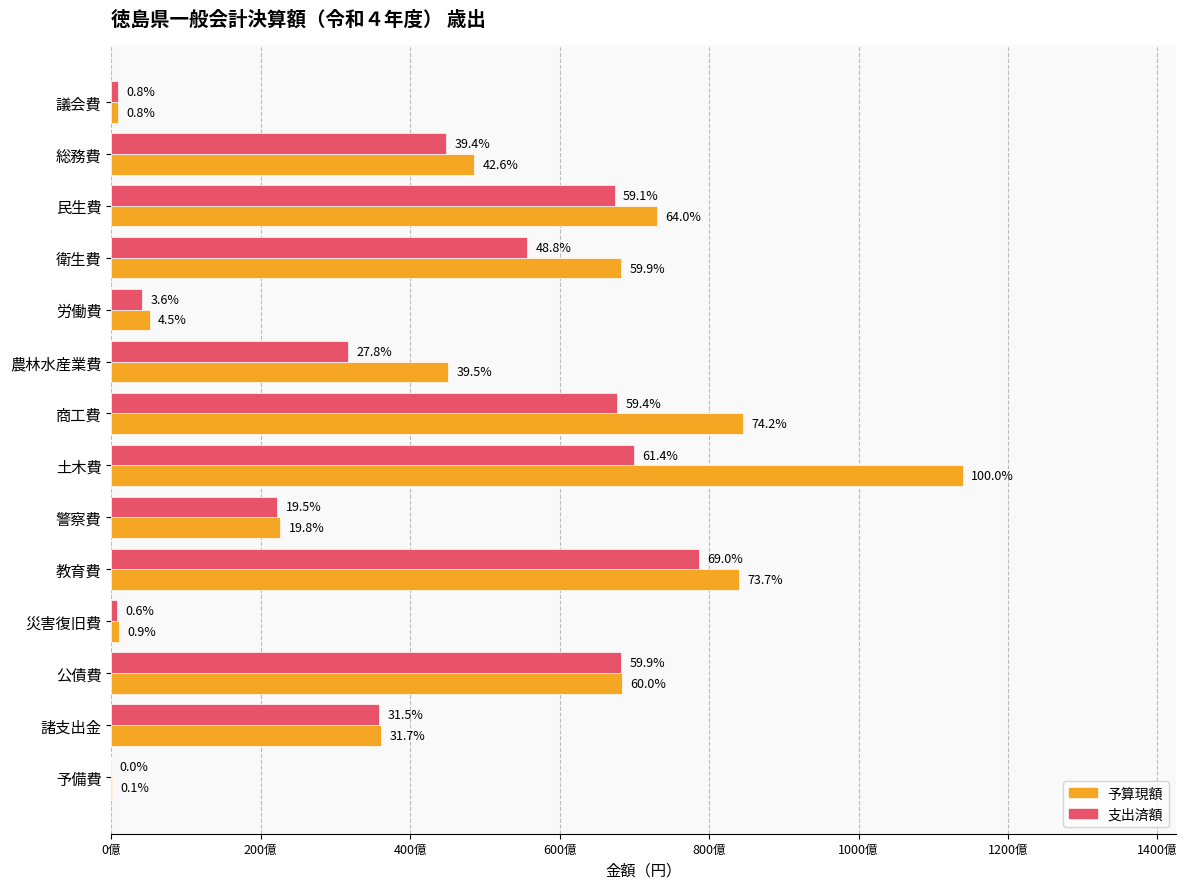

At which category does the chart reach its minimum across all series?

予備費